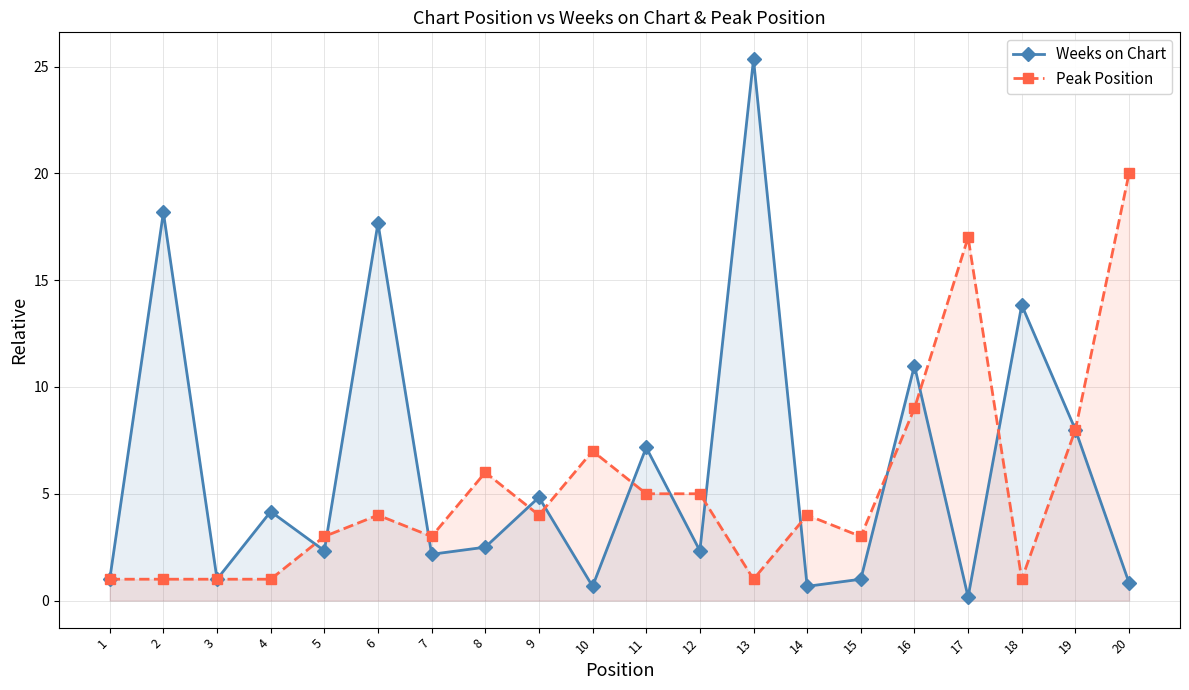

Which has a higher value, 2 or 10?

2